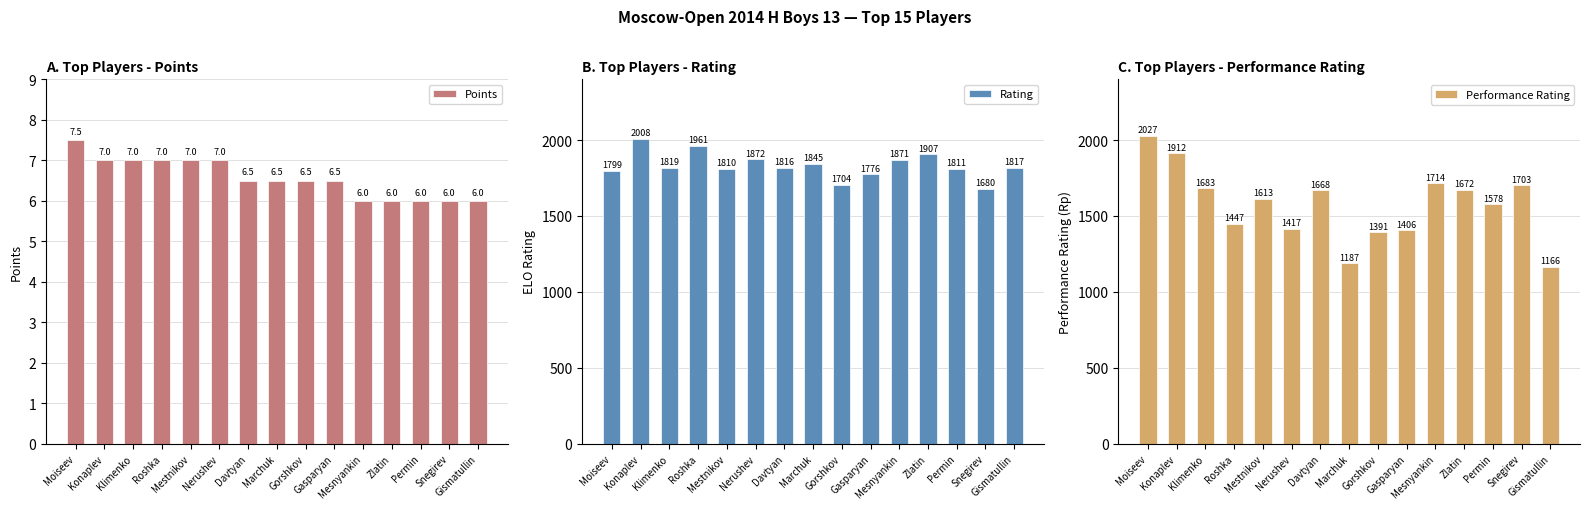

How many values in the Rating series exceed 1817?

7